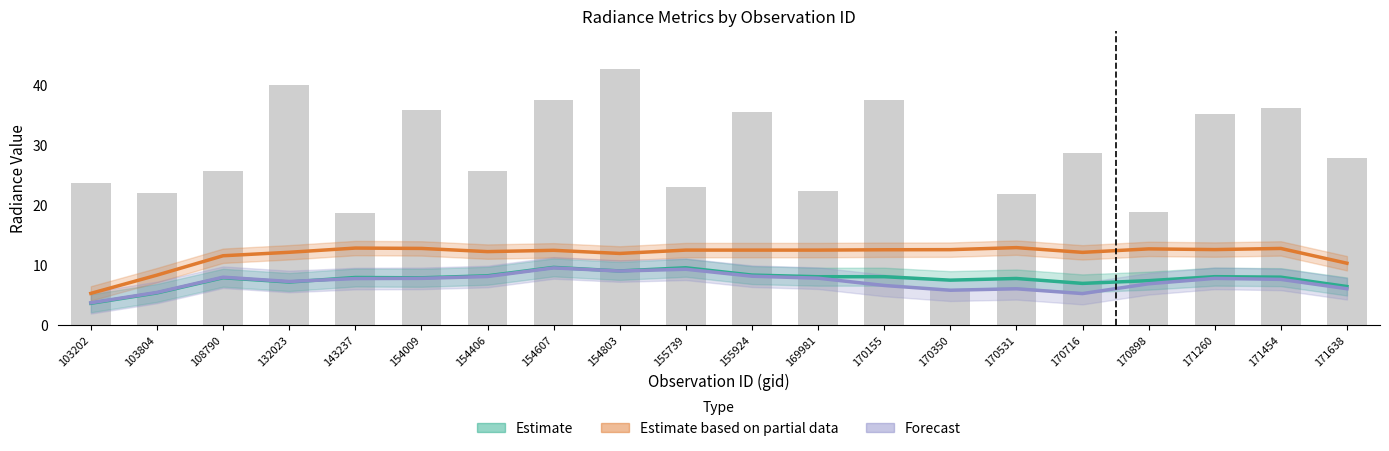

At how many categories does at least one series exceed 6?

19